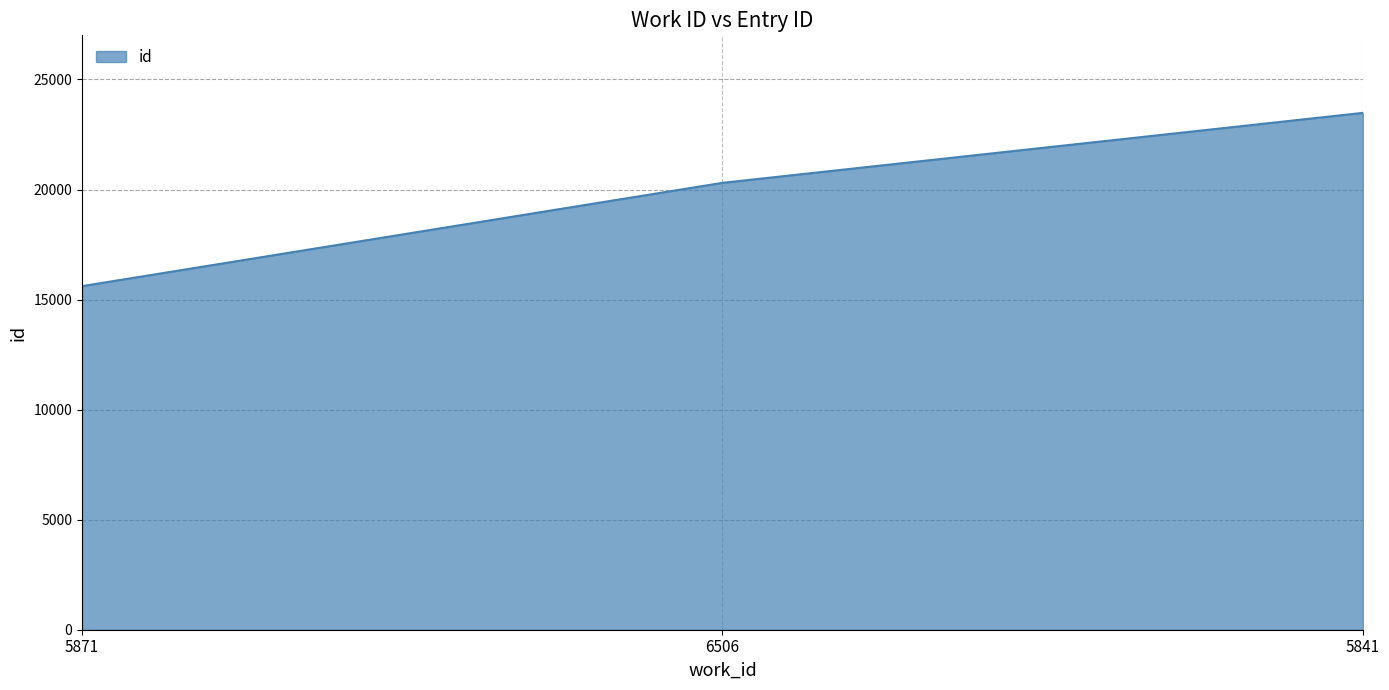

How many categories are shown in the chart?

3